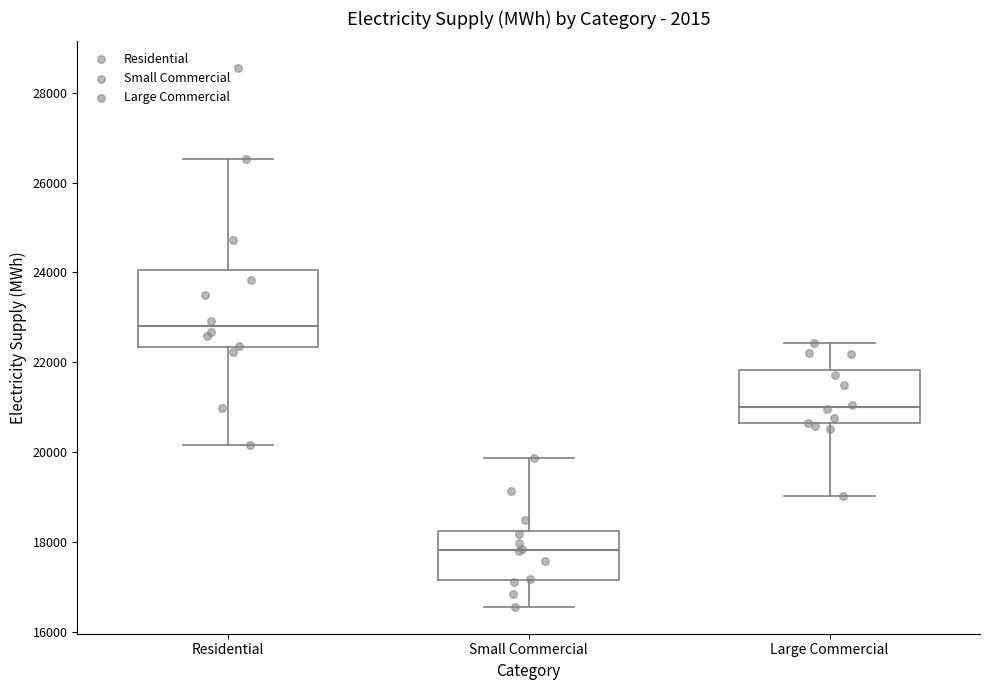

Which box's median line is the lowest?

Small Commercial